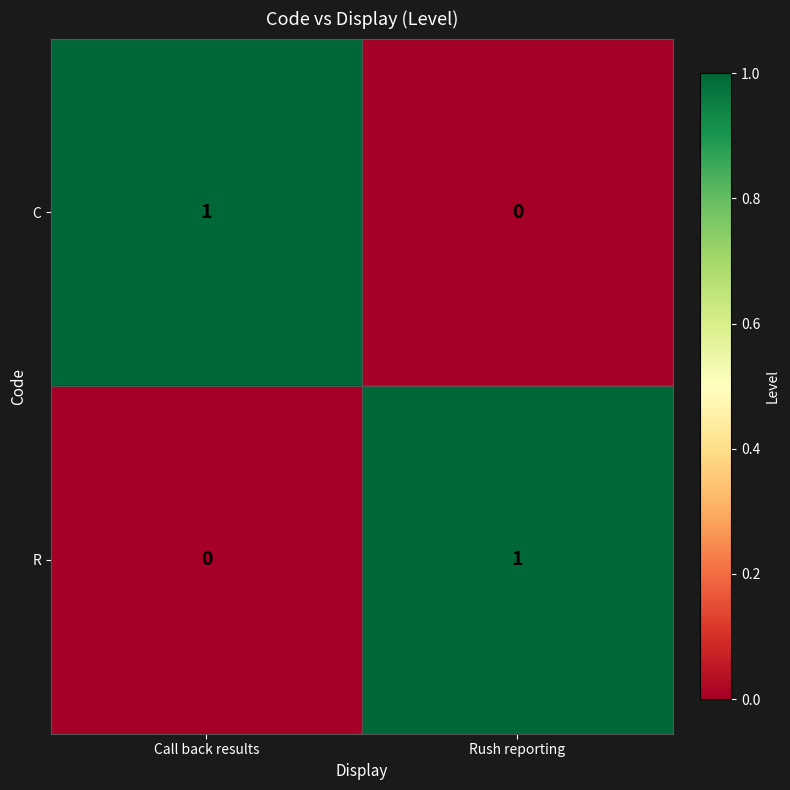

Is it true that C equals 0 at Rush reporting?

True